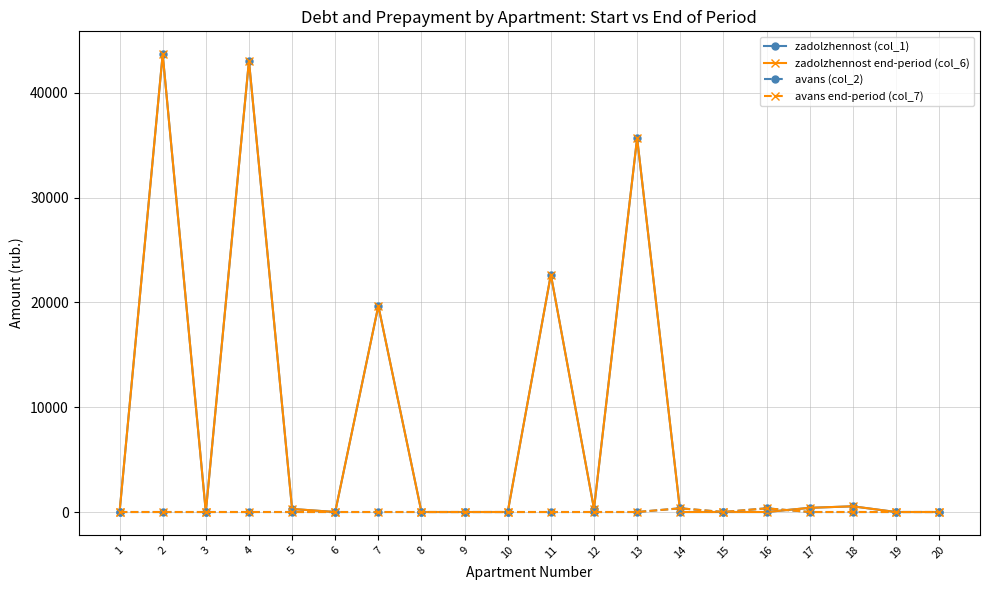

Does the chart have visible grid lines?

Yes